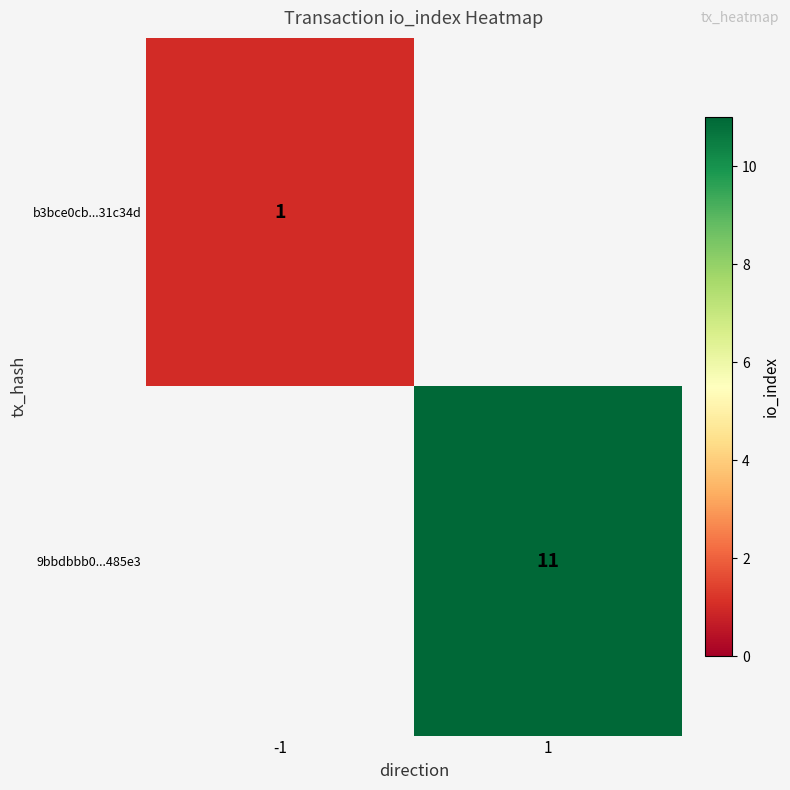

The value of b3bce0cb...31c34d at -1 is 2. True or false?

False